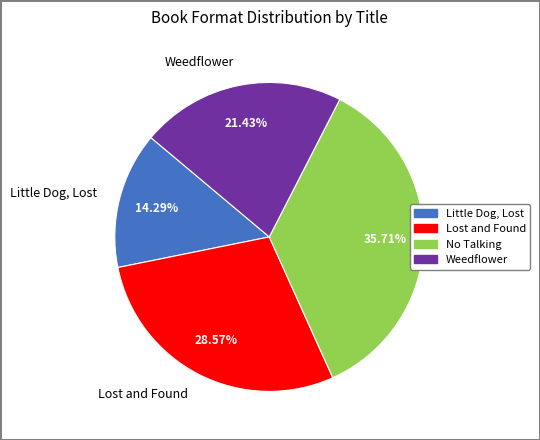

To the nearest percent, what is the difference between the largest and smallest slice percentages?

21%